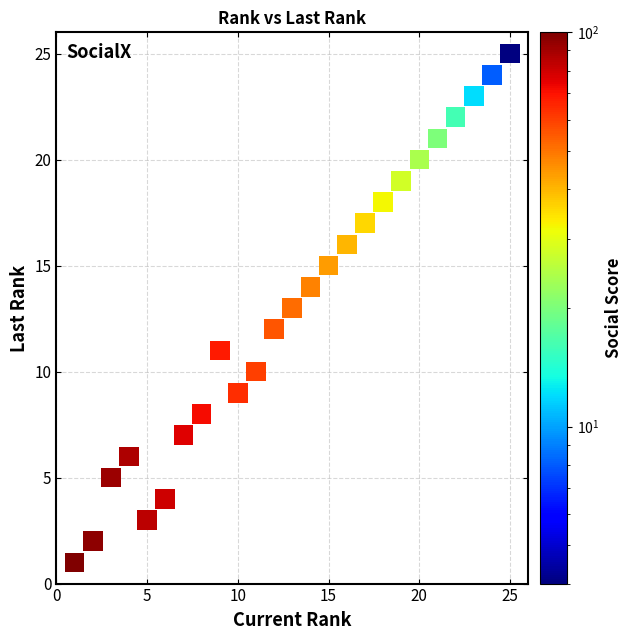

What is the range of Y values (max minus min)?

24